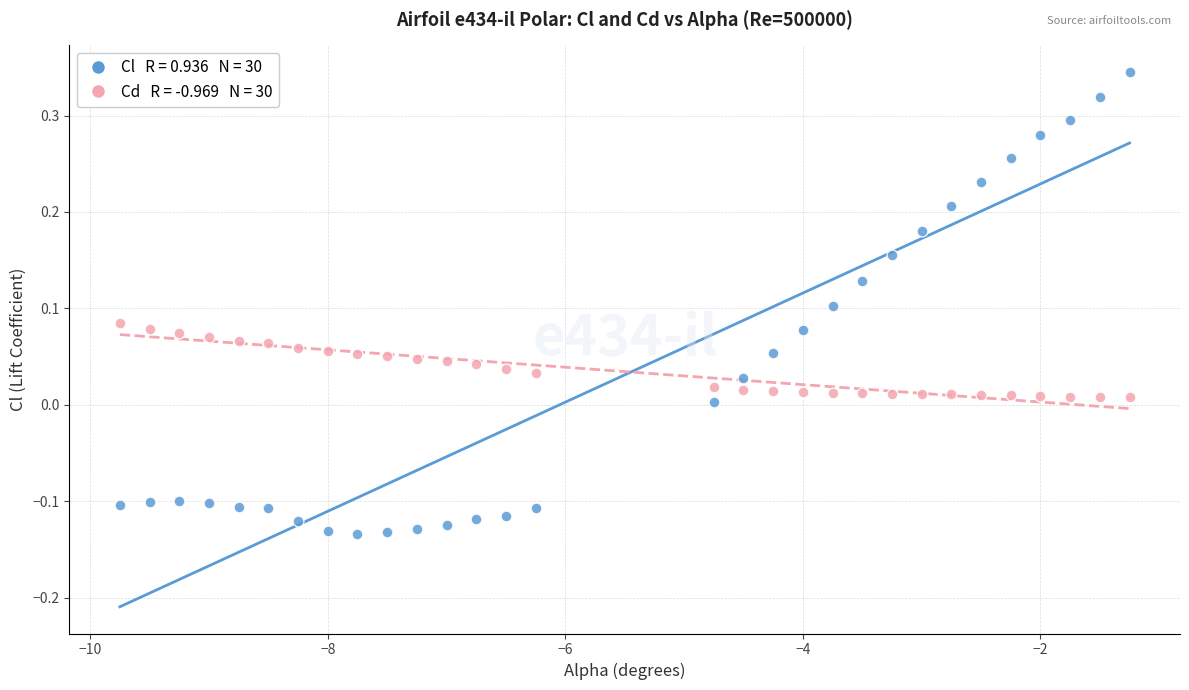

Across all data points, what is the range of Y values (max minus min)?

0.5